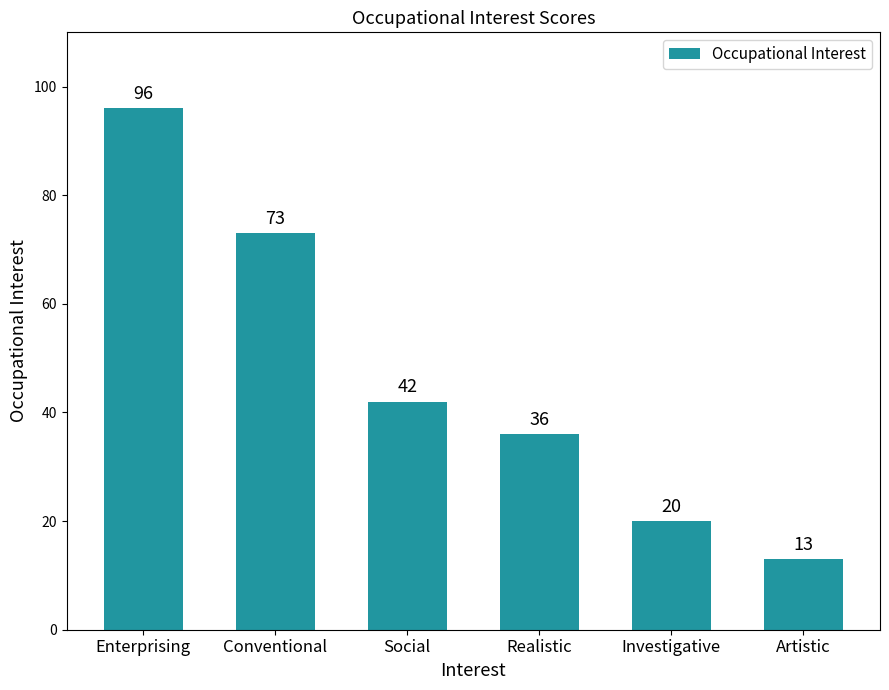

At which label is the value closest to 54?

Social